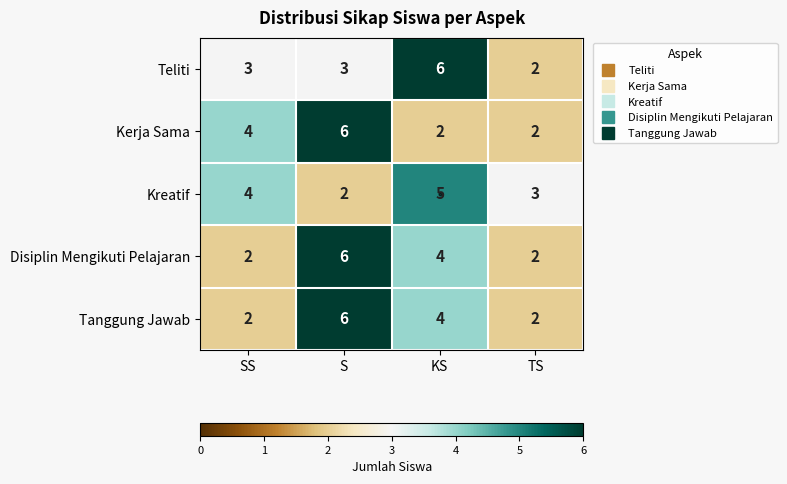

Which series changed the most between SS and KS?

Teliti